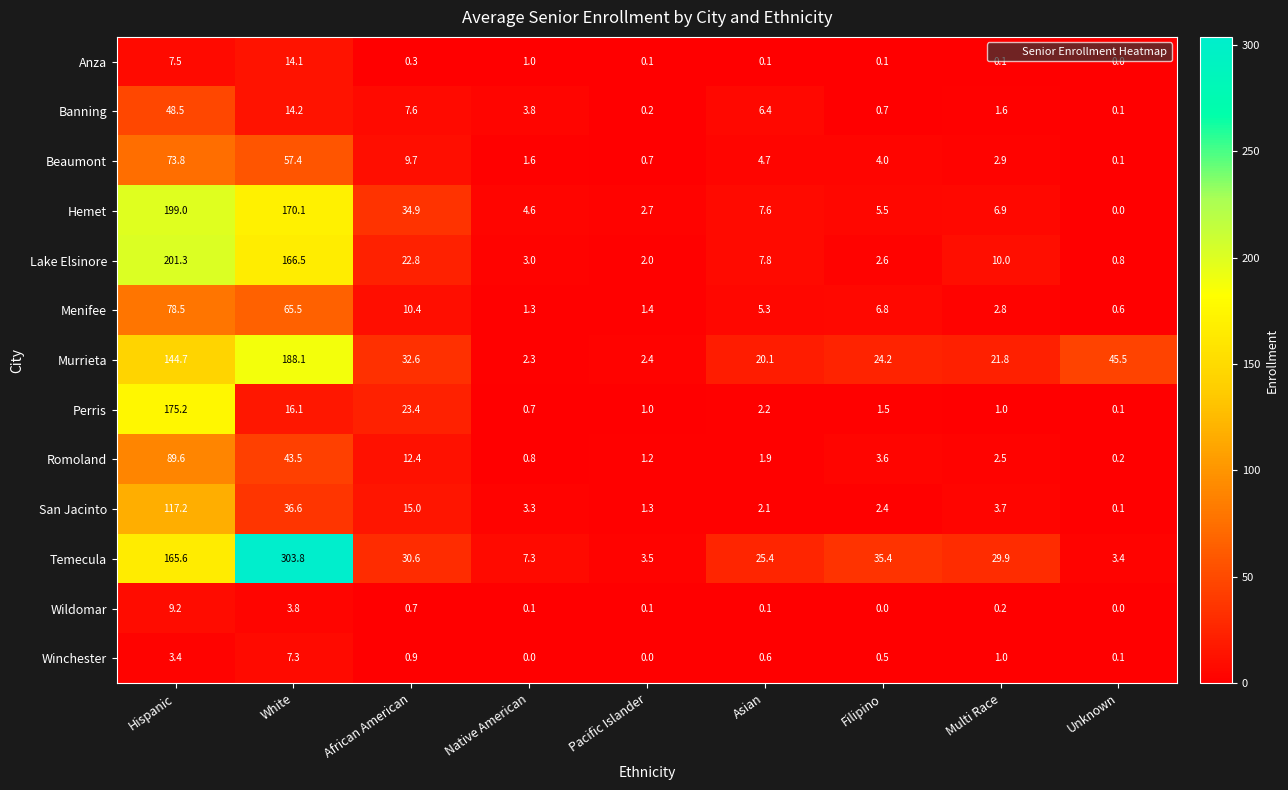

The Menifee series shows 10.4 at African American. True or false?

True